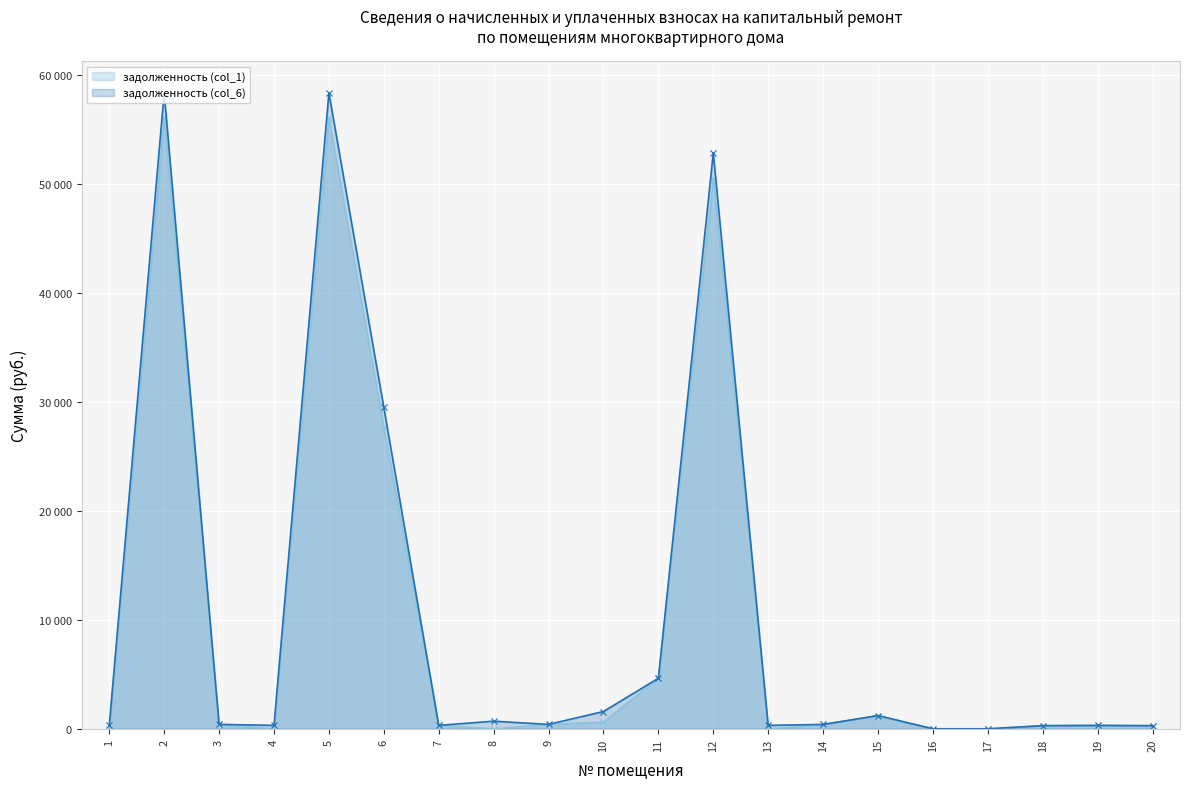

What are all the series names shown in the legend?

задолженность (col_1), задолженность (col_6)